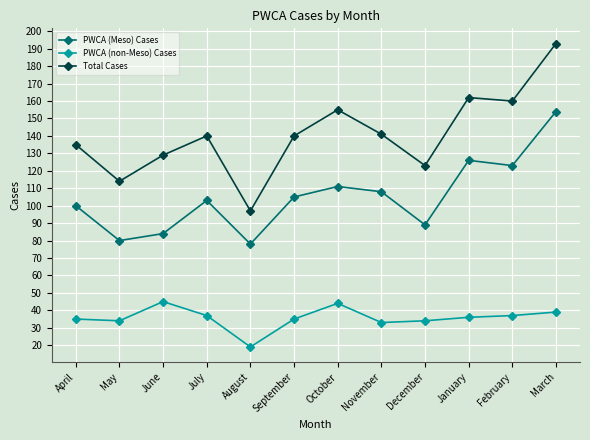

What is the label of the 2nd point from the right?

February